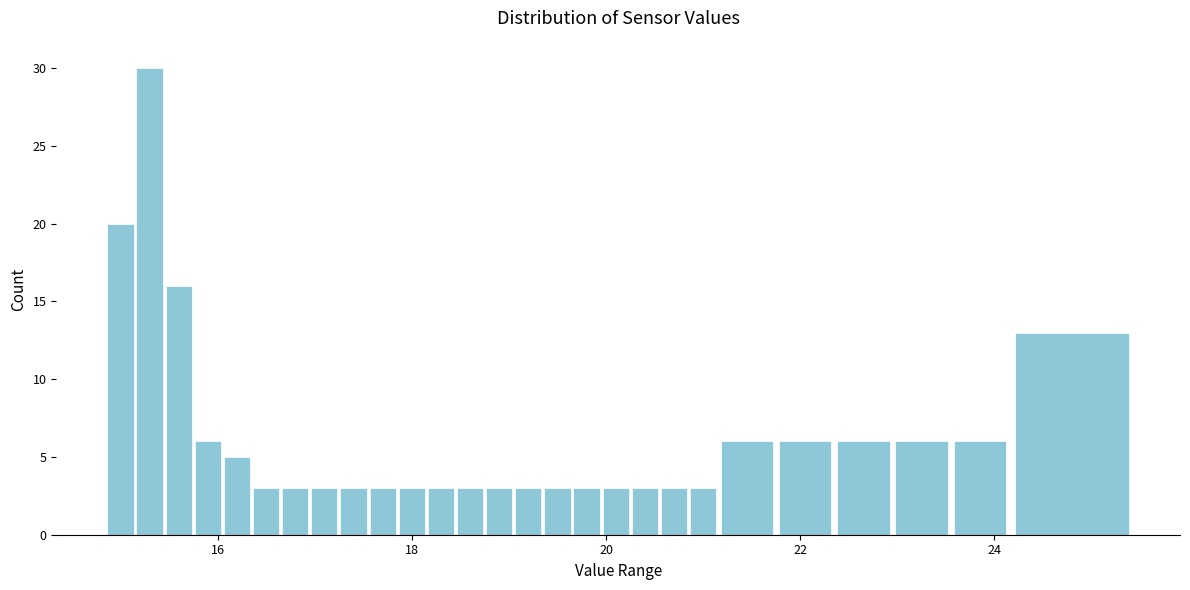

Around what value on the x-axis is the tallest bar? Give the approximate position of its centre, as read against the axis.

15.4